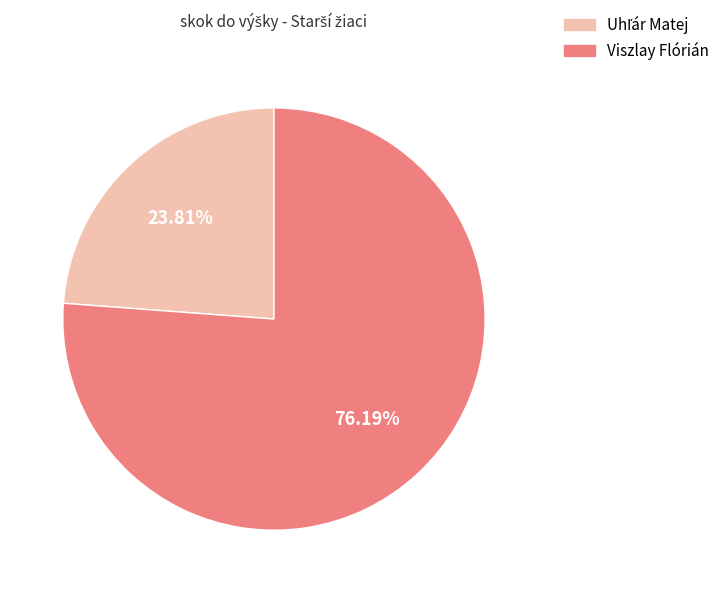

Which category has the biggest portion of the pie?

Viszlay Flórián